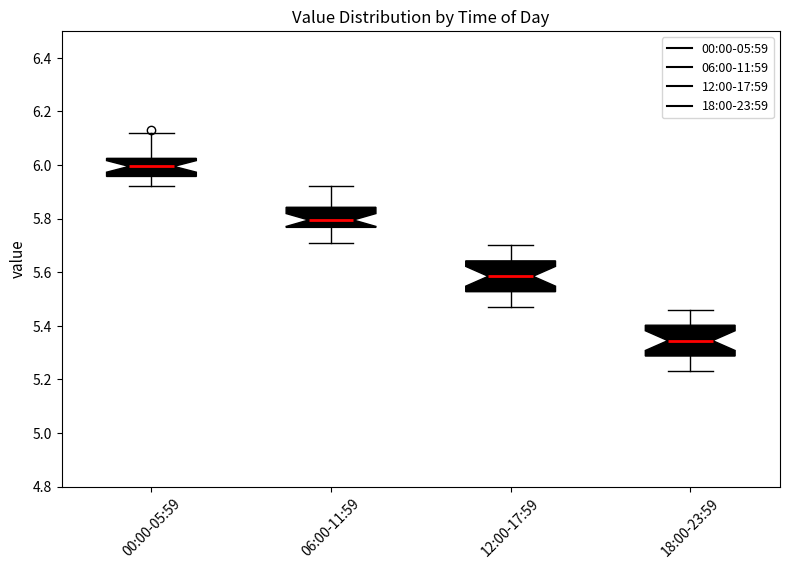

Which box's median line is the highest?

00:00-05:59